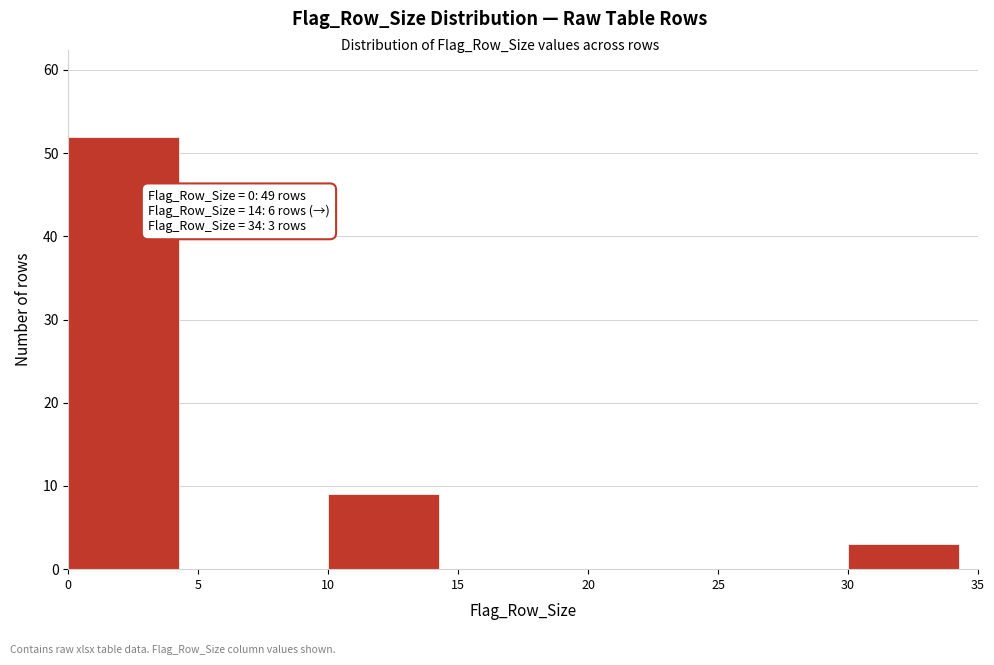

Which range on the x-axis has the tallest bar?

0 to 5